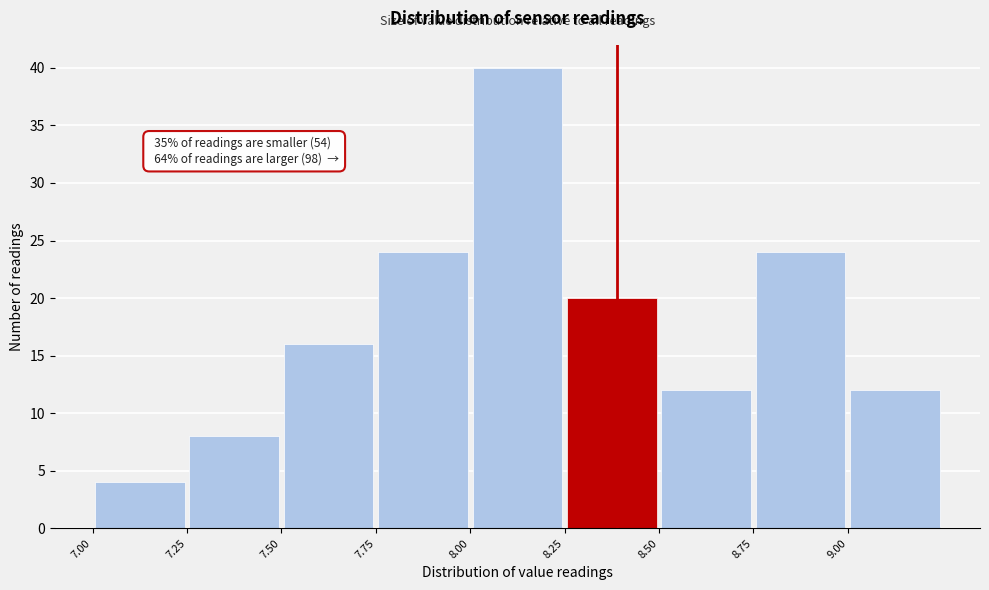

Over which range of the x-axis is the bar tallest?

8.00 to 8.25